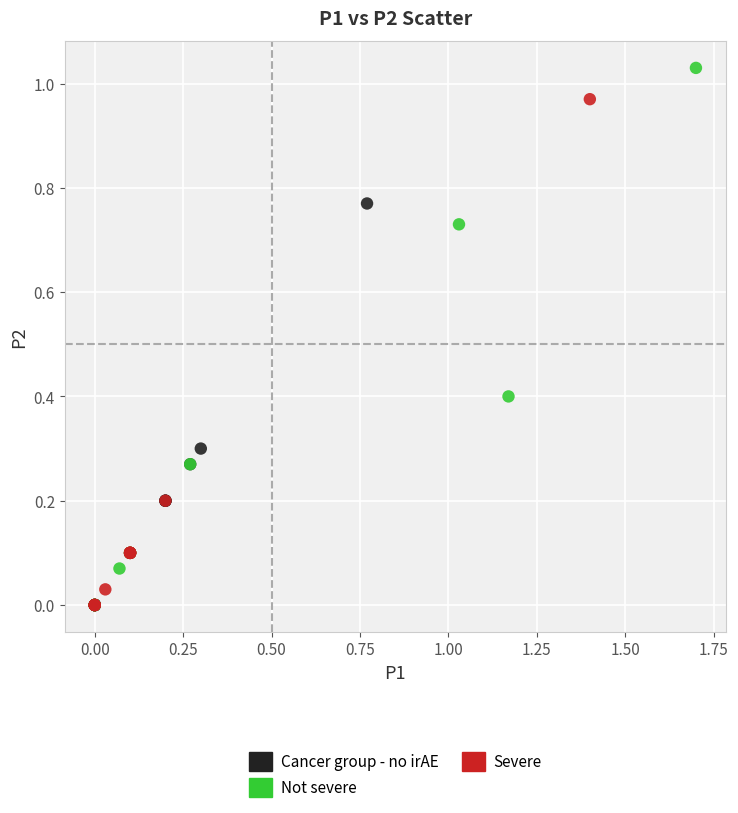

Which series has the largest Y range (max minus min)?

Not severe